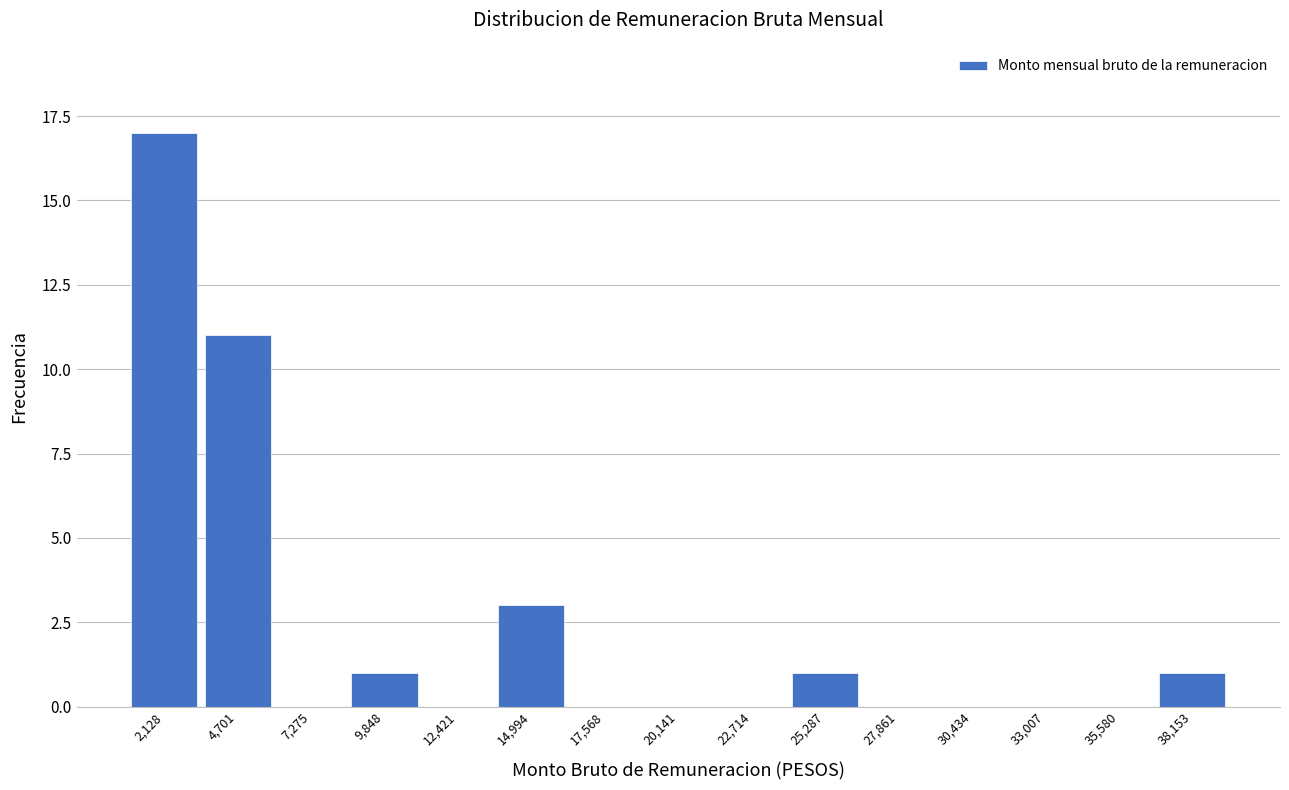

Reading left to right, list every bar in this chart as the range it spans on the x-axis followed by its height. Neither the bar edges nor the heights are printed on the chart, so give them approximately, as read against the axes.

1000 to 3500: 17
3500 to 6000: 11
6000 to 8500: 0
8500 to 11000: 1
11000 to 13500: 0
13500 to 16500: 3
16500 to 19000: 0
19000 to 21500: 0
21500 to 24000: 0
24000 to 26500: 1
26500 to 29000: 0
29000 to 31500: 0
31500 to 34500: 0
34500 to 37000: 0
37000 to 39500: 1